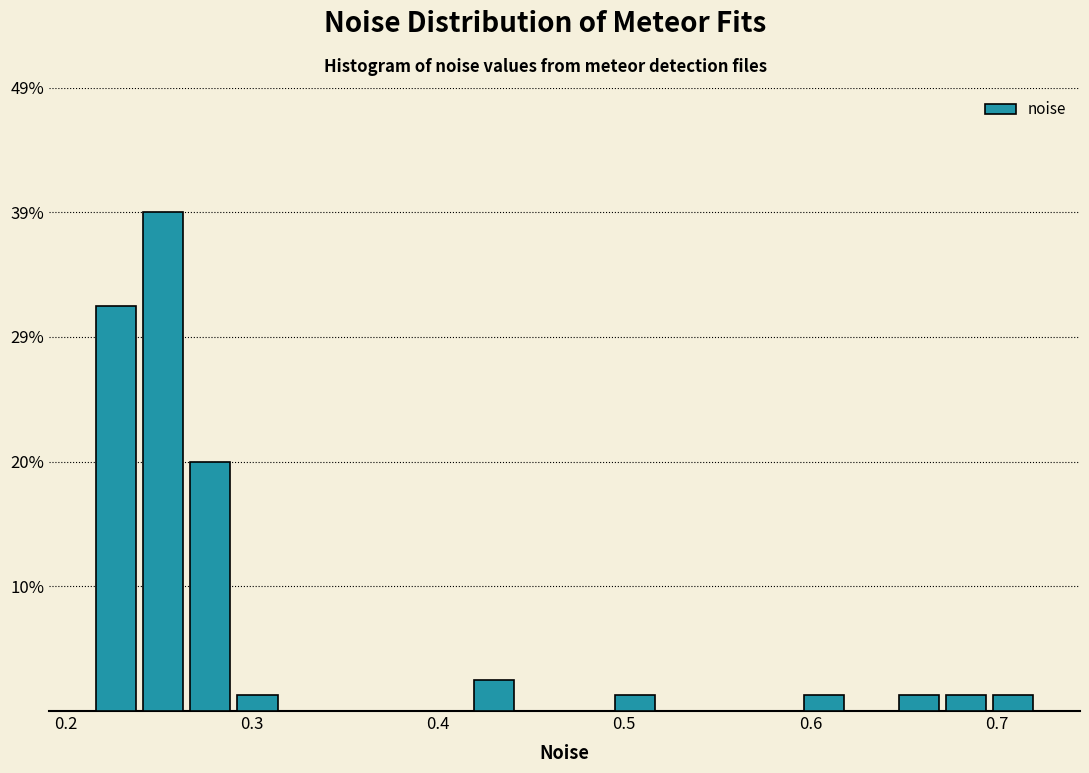

Around what value on the x-axis is the tallest bar? Give the approximate position of its centre, as read against the axis.

0.25